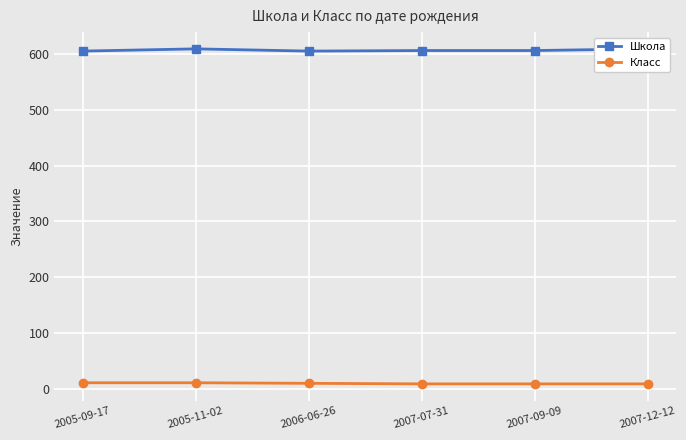

What is the highest value of the Класс series?

11